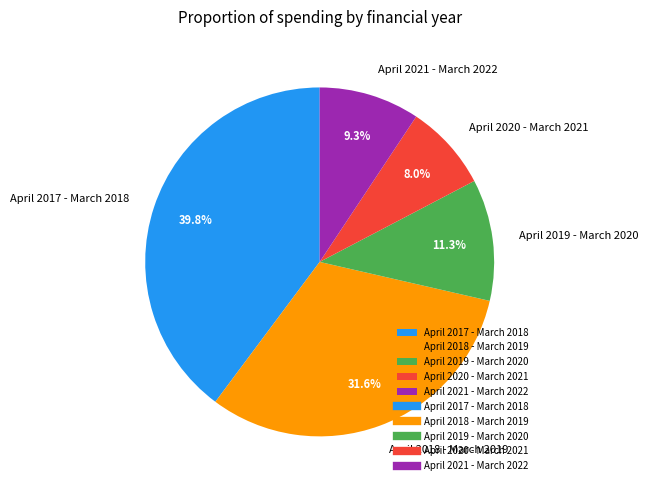

What percentage is NOT represented by April 2017 - March 2018?

60.2%